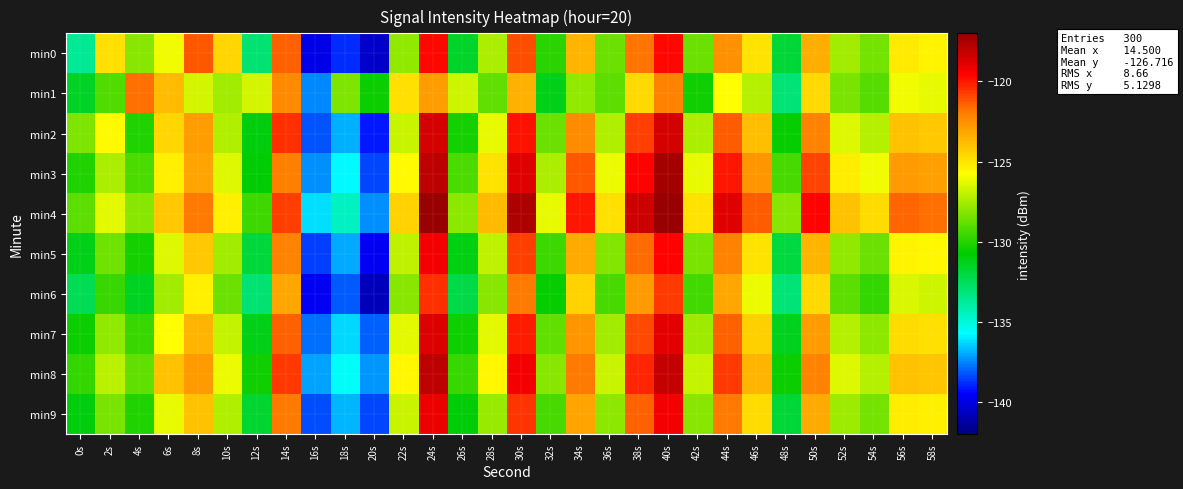

Rank the series by their maximum value, from lowest to highest.

min1, min6, min0, min5, min9, min7, min2, min8, min3, min4